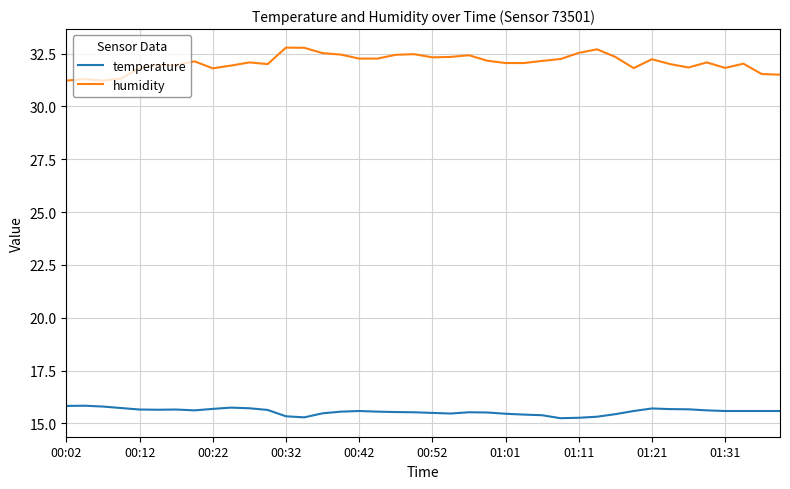

True or false: temperature and humidity cross at least once.

False